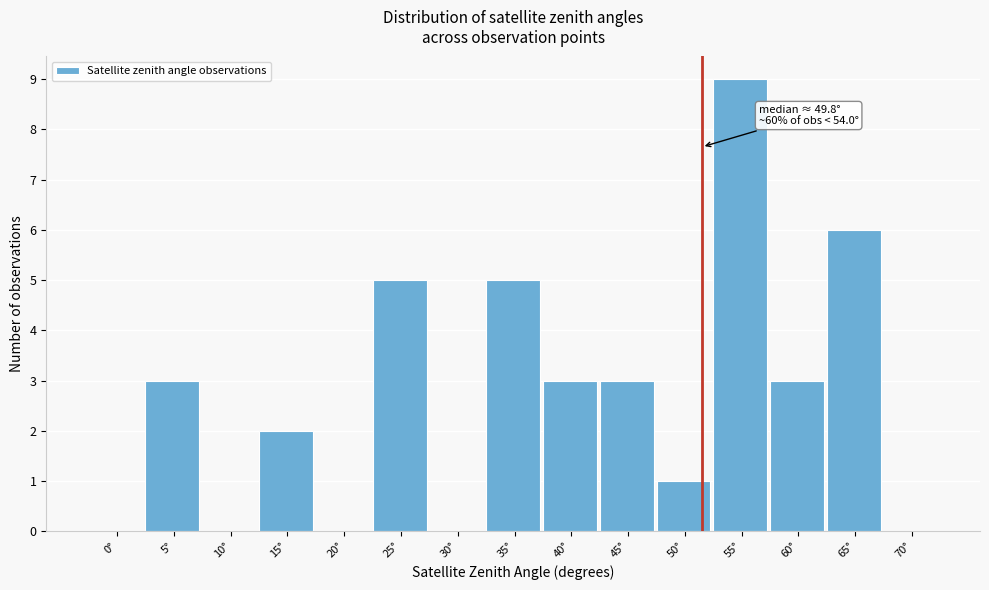

Reading left to right, extract all data points from this chart.

0°=0	5°=3	10°=0	15°=2	20°=0	25°=5	30°=0	35°=5	40°=3	45°=3	50°=1	55°=9	60°=3	65°=6	70°=0